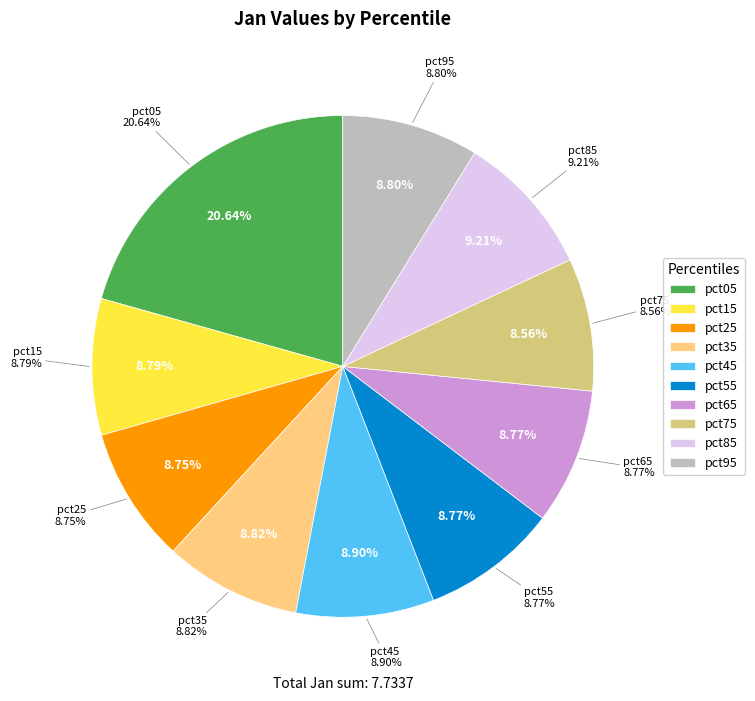

Is it true that pct85 is 23% of the pie?

False